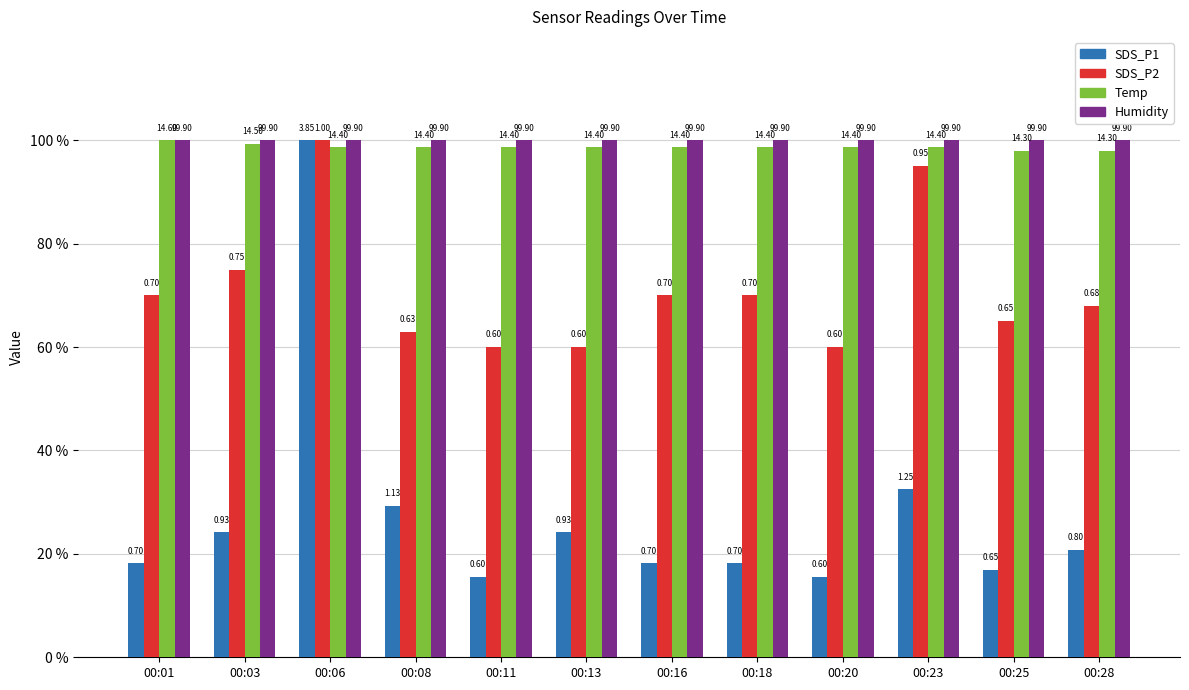

What are all the series names shown in the legend?

SDS_P1, SDS_P2, Temp, Humidity